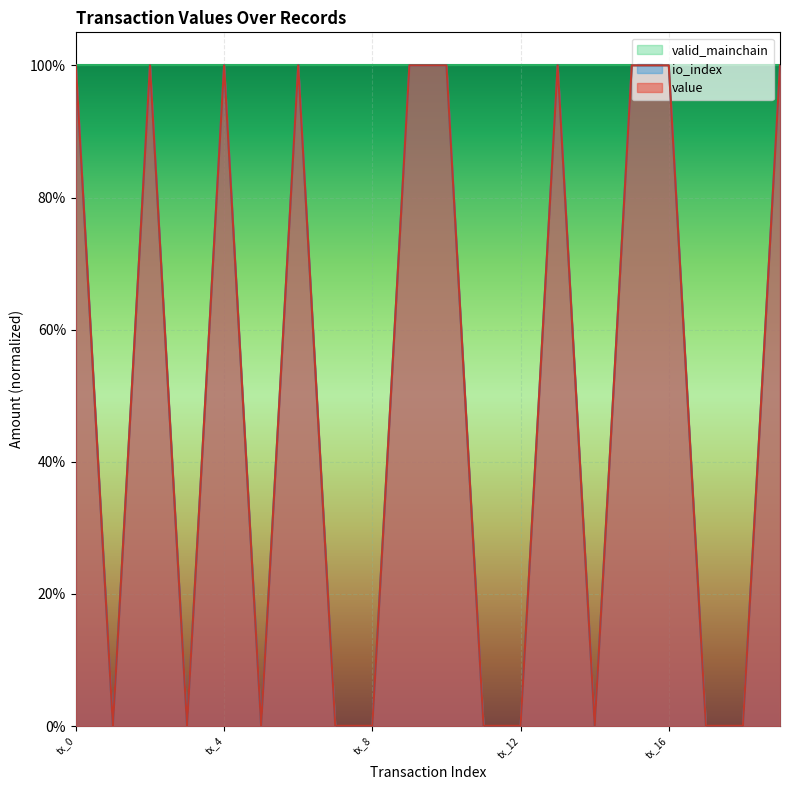

True or false: io_index and value intersect in this chart.

False